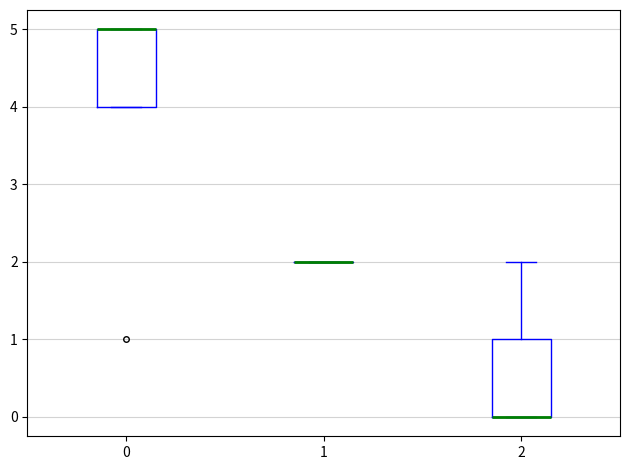

Where does the upper whisker of the box at x = 2 end on the y-axis? The values are not printed on the chart, so give them approximately, as read against the axis.

2